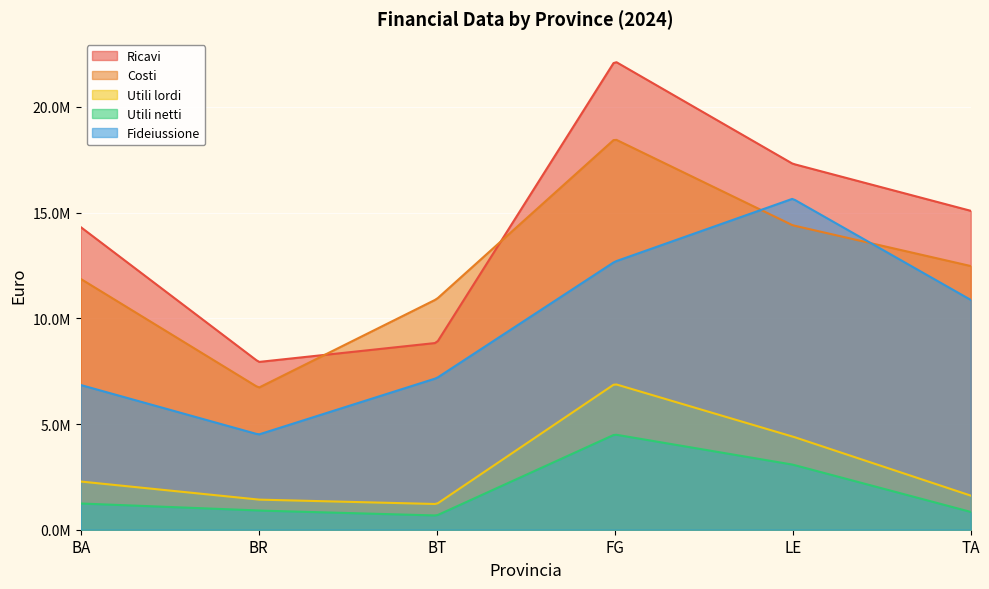

What is the value of the Costi point at the 6th from the left?

12472011.5